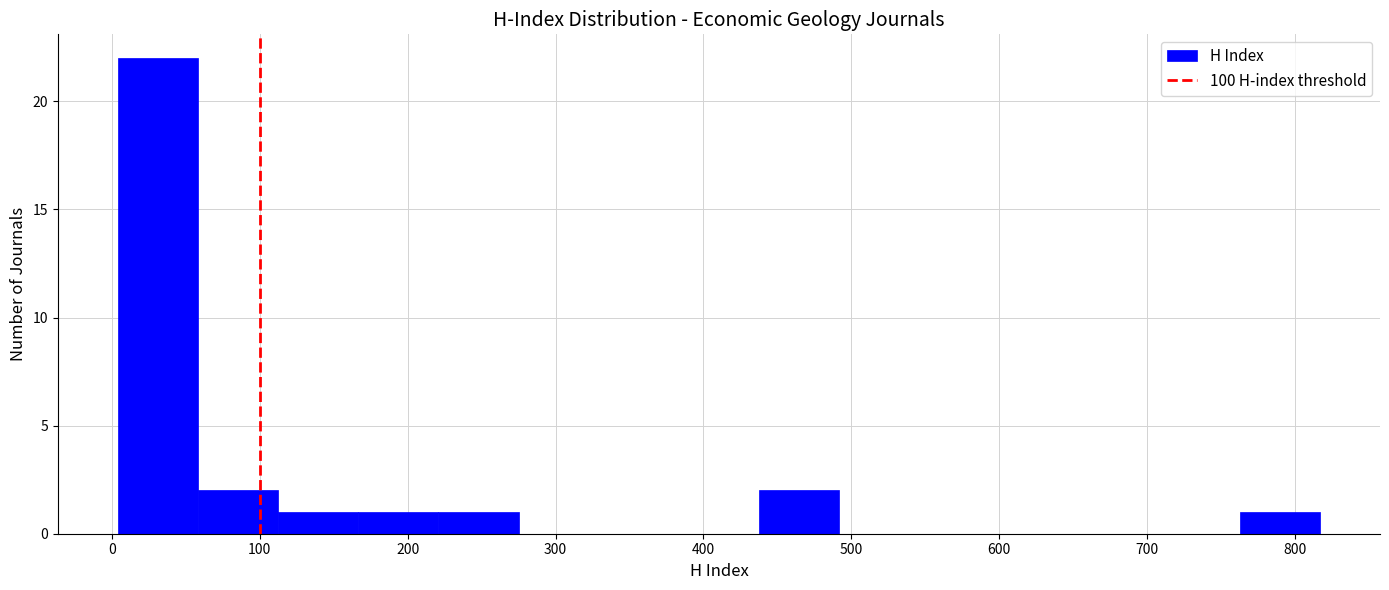

Reading left to right, transcribe this chart: for each bar, give the range it covers on the x-axis and its height. Neither the bar edges nor the heights are printed on the chart, so give them approximately, as read against the axes.

0 to 60: 22
60 to 110: 2
110 to 170: 1
170 to 220: 1
220 to 280: 1
280 to 330: 0
330 to 380: 0
380 to 440: 0
440 to 490: 2
490 to 550: 0
550 to 600: 0
600 to 650: 0
650 to 710: 0
710 to 760: 0
760 to 820: 1